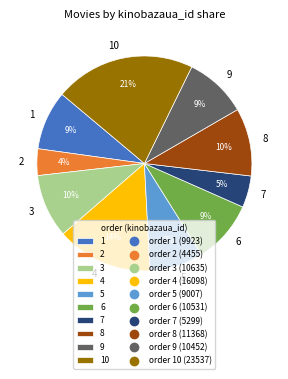

Is there a majority slice in this chart?

No